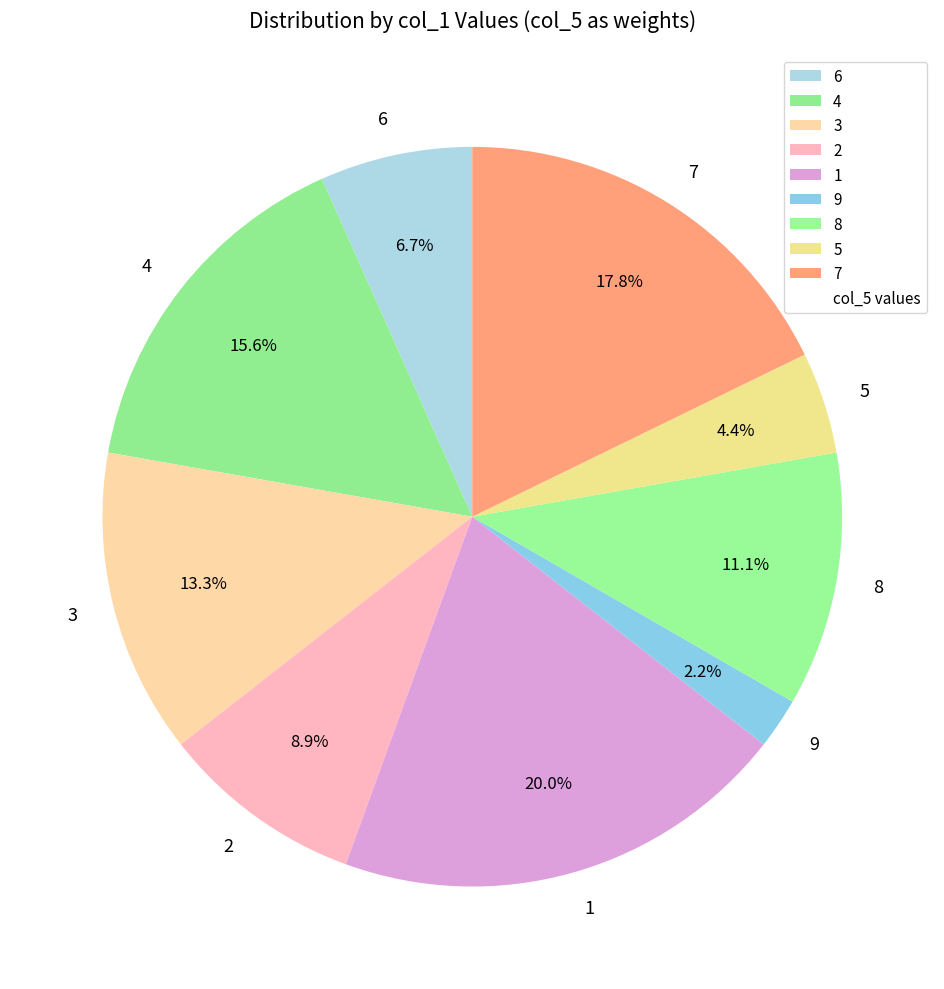

Does any single category account for the majority?

No